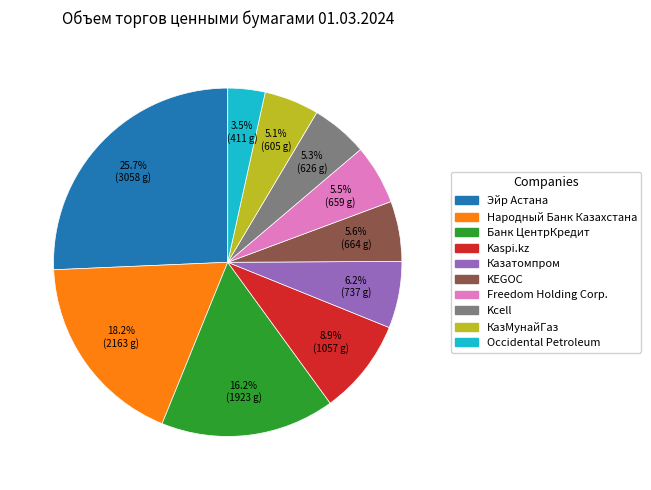

The Kcell slice represents 20% of the pie. True or false?

False